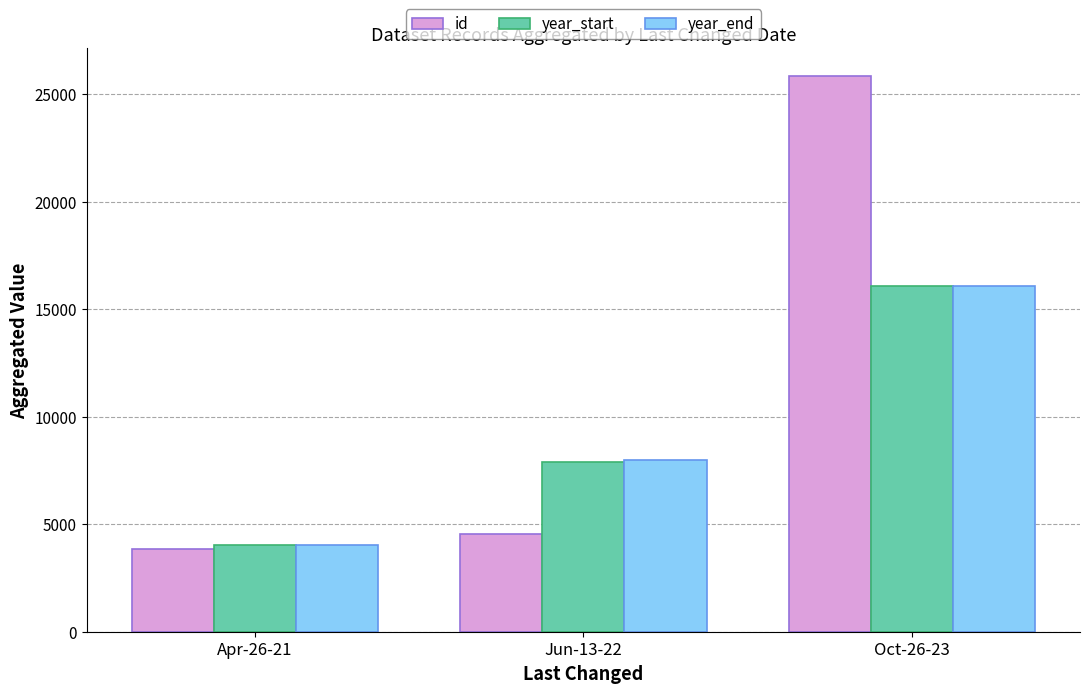

The value of year_start at Oct-26-23 is 25106. True or false?

False